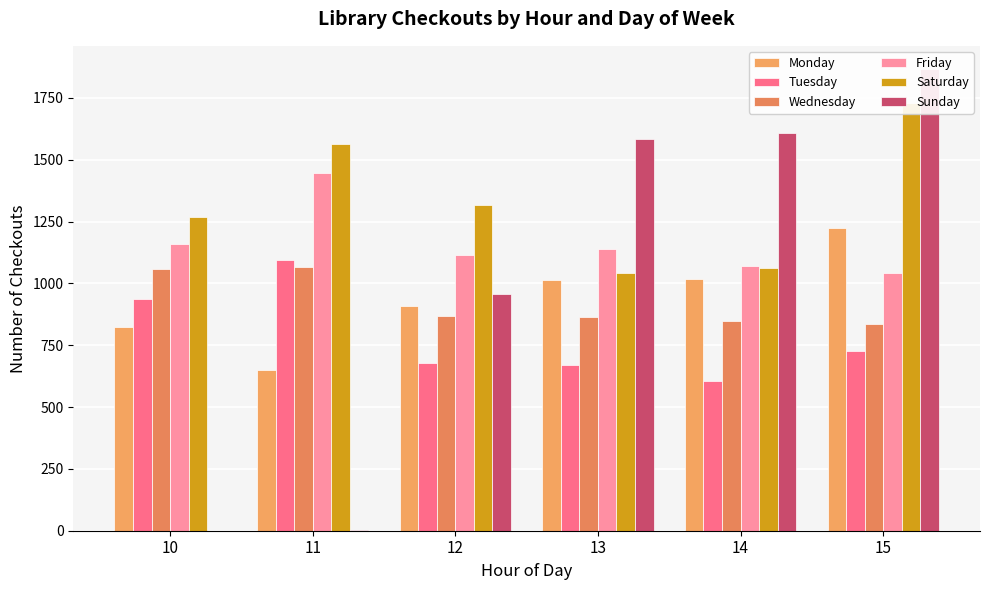

Reading right to left, extract all data points from this chart.

Monday: 1222	1016	1015	909	648	824
Tuesday: 727	604	669	677	1094	938
Wednesday: 837	848	863	867	1066	1059
Friday: 1042	1070	1140	1115	1447	1160
Saturday: 1730	1062	1042	1318	1562	1269
Sunday: 1867	1606	1585	956	1	0